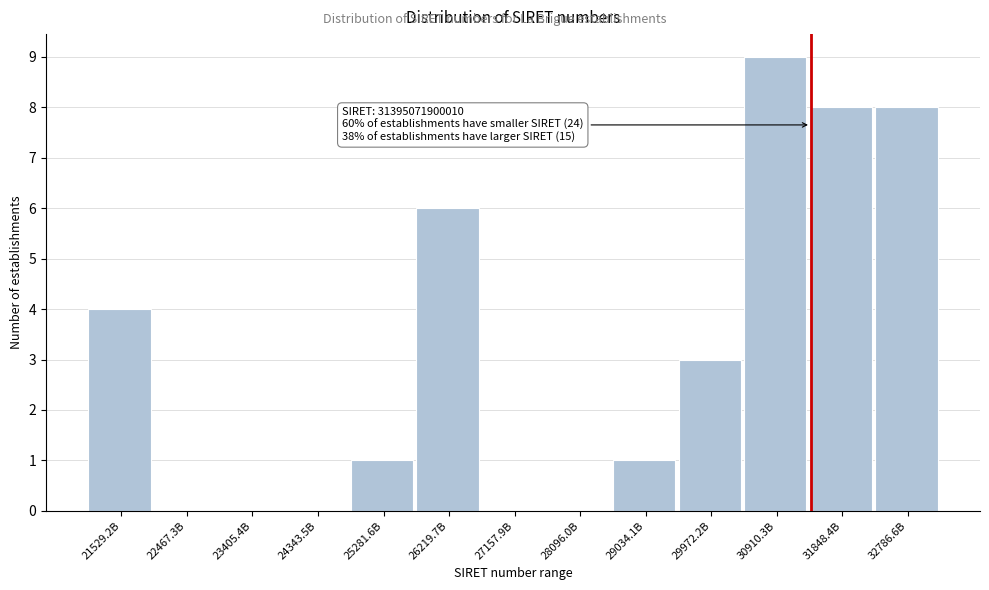

Reading right to left, extract all data points from this chart.

32786.6B=8	31848.4B=8	30910.3B=9	29972.2B=3	29034.1B=1	28096.0B=0	27157.9B=0	26219.7B=6	25281.6B=1	24343.5B=0	23405.4B=0	22467.3B=0	21529.2B=4